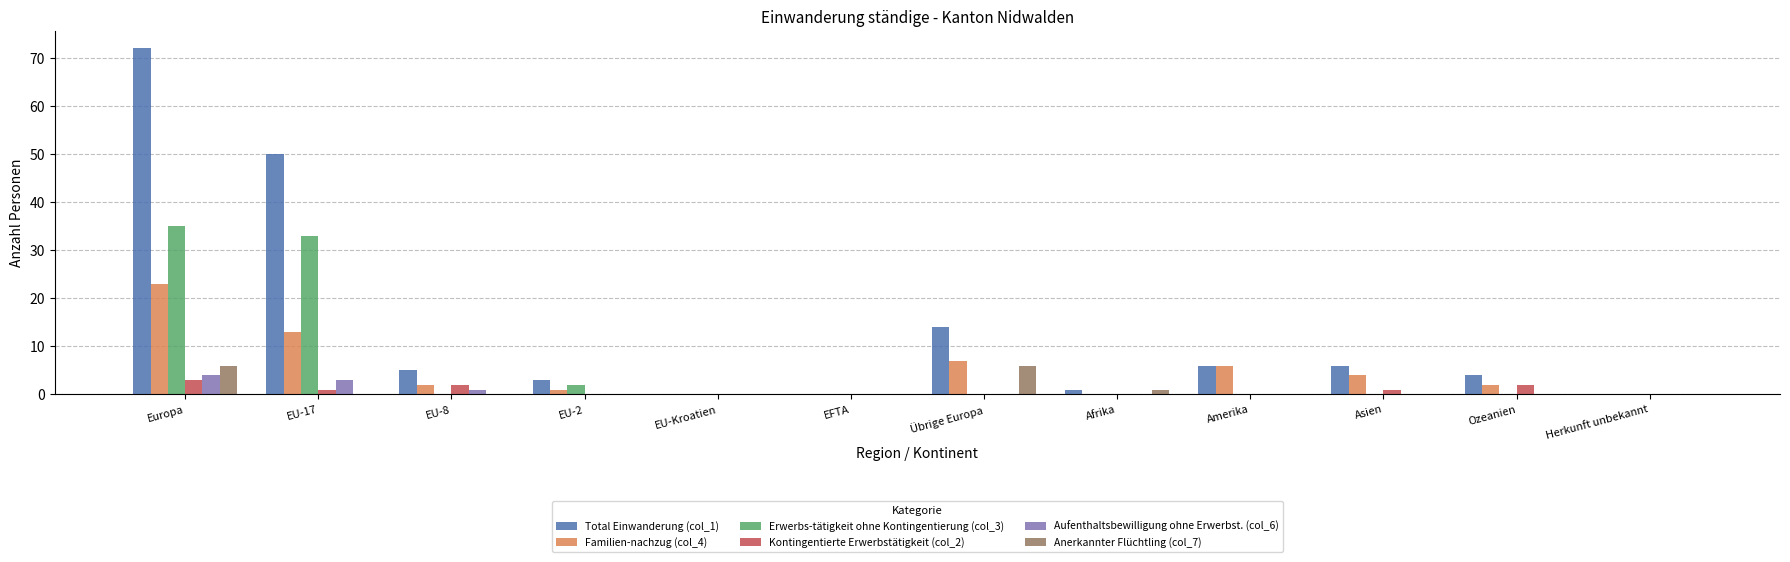

What are all the series names shown in the legend?

Total Einwanderung (col_1), Familien-nachzug (col_4), Erwerbs-tätigkeit ohne Kontingentierung (col_3), Kontingentierte Erwerbstätigkeit (col_2), Aufenthaltsbewilligung ohne Erwerbst. (col_6), Anerkannter Flüchtling (col_7)